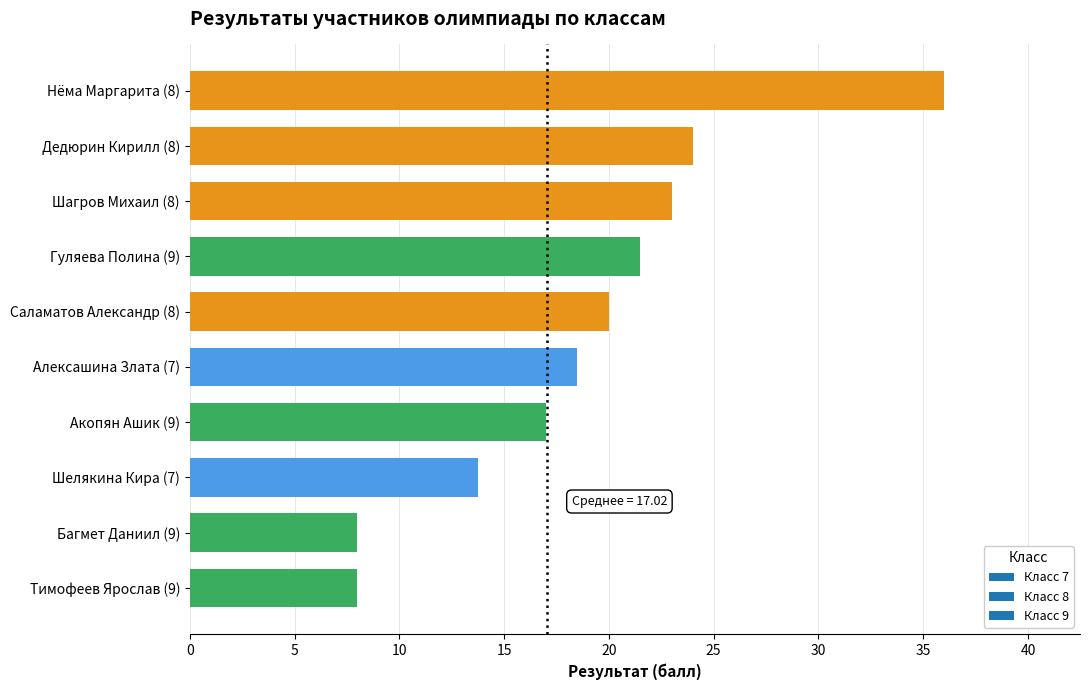

What is the ratio of the value at Багмет Даниил (9) to the value at Саламатов Александр (8)?

0.4